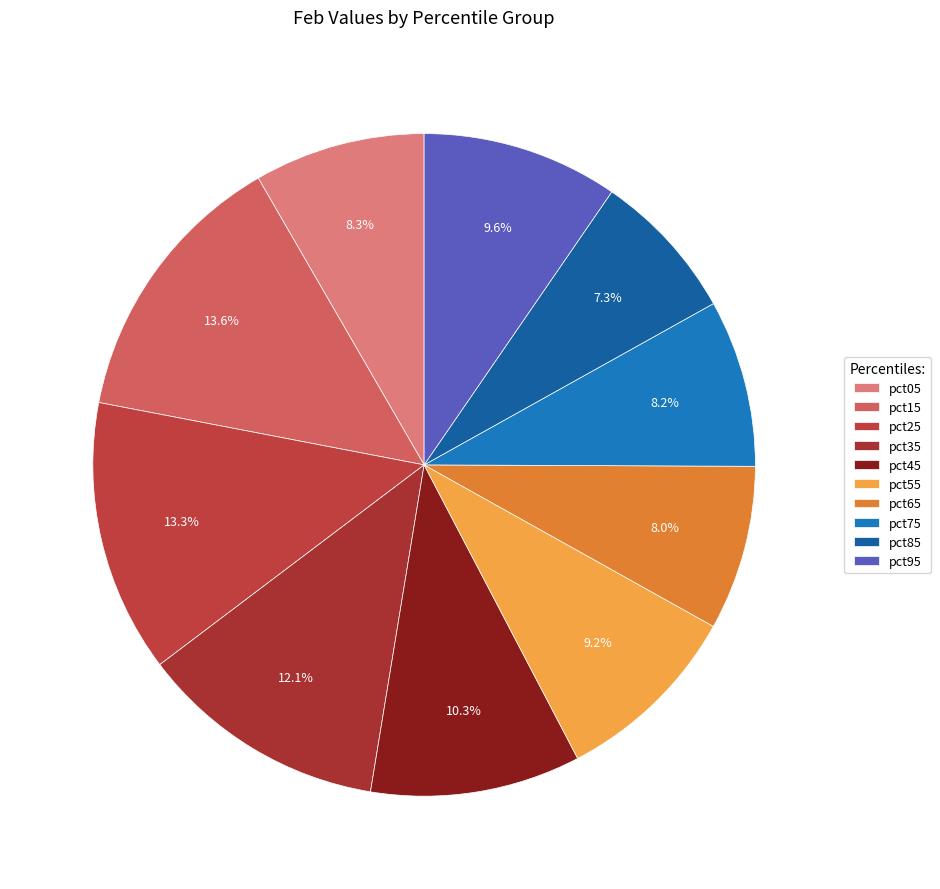

Rank the categories by value from highest to lowest.

pct15, pct25, pct35, pct45, pct95, pct55, pct05, pct75, pct65, pct85